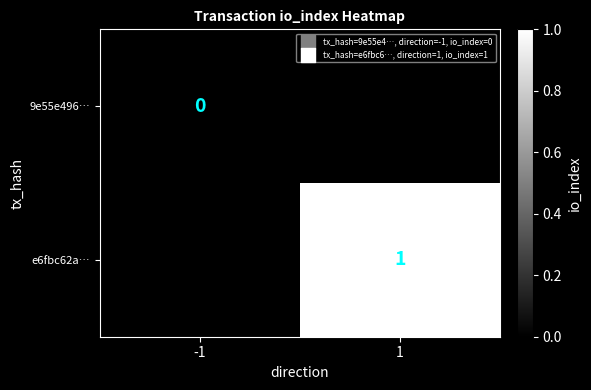

The e6fbc62a… series shows 1 at 1. True or false?

True